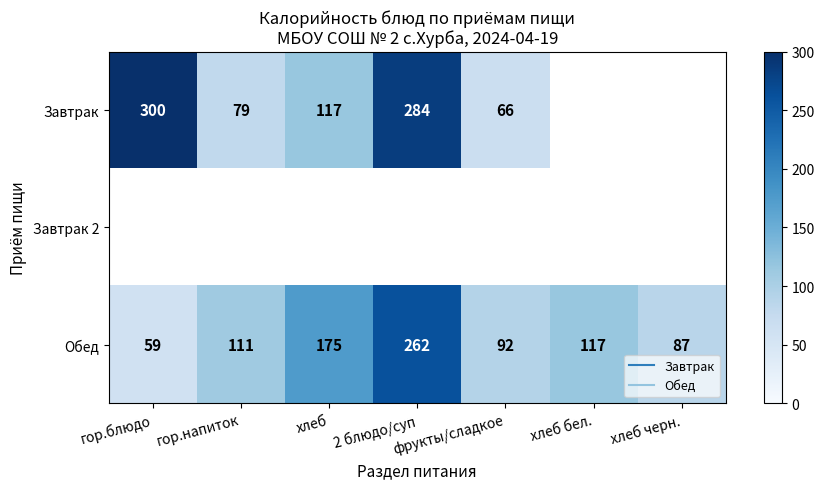

Which has a higher value, 2 блюдо/суп or гор.напиток?

2 блюдо/суп